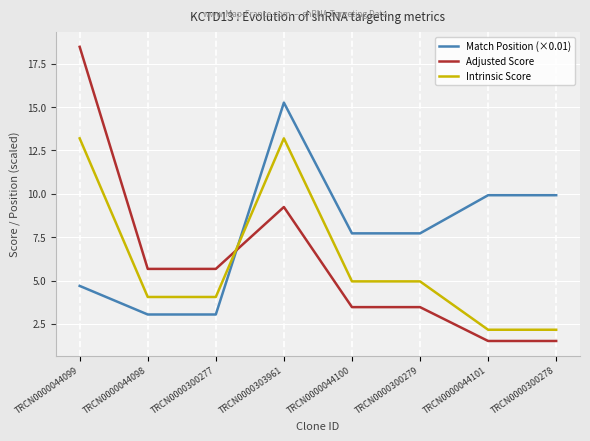

Is this an area chart (filled region under the line)?

No